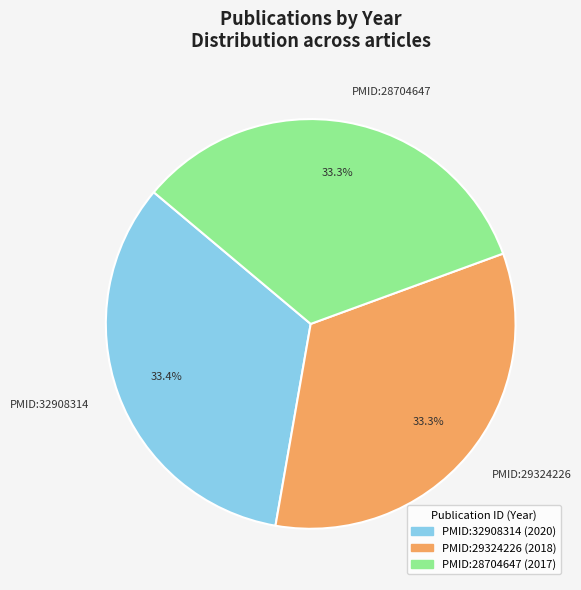

What portion of the pie excludes PMID:29324226?

66.7%